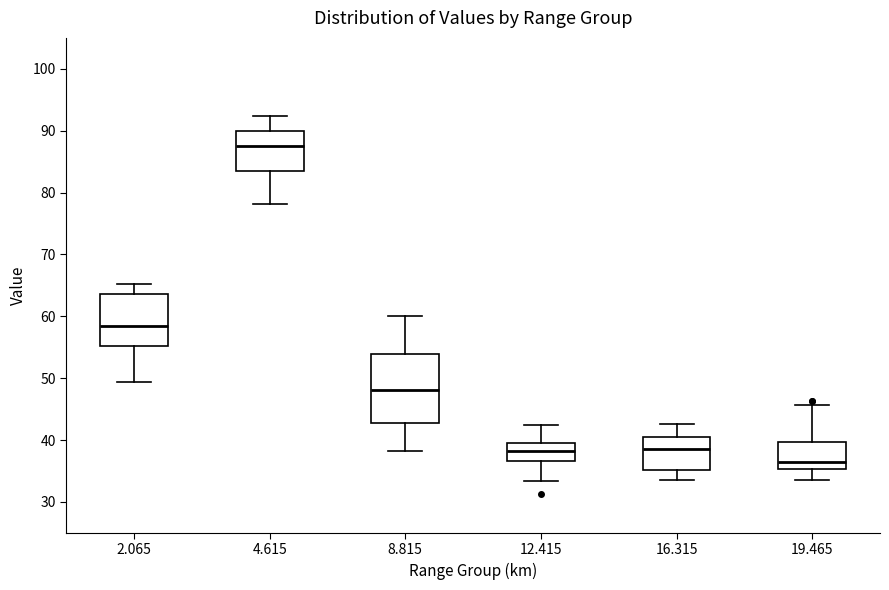

Which box has the highest median line?

4.615